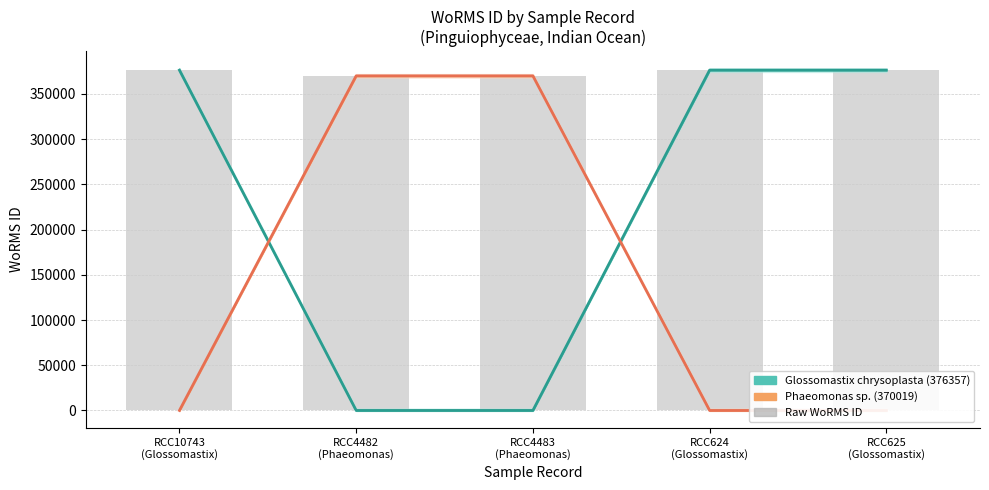

The Glossomastix chrysoplasta (WoRMS 376357) series shows 262370 at RCC4483
(Phaeomonas). True or false?

False